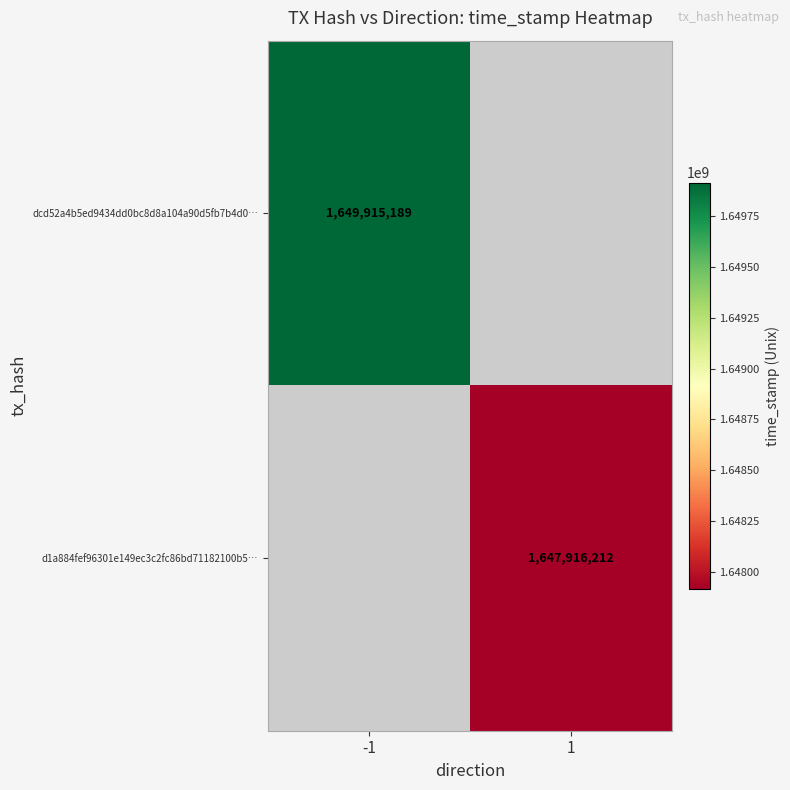

At how many categories does at least one series exceed 1649121647?

1